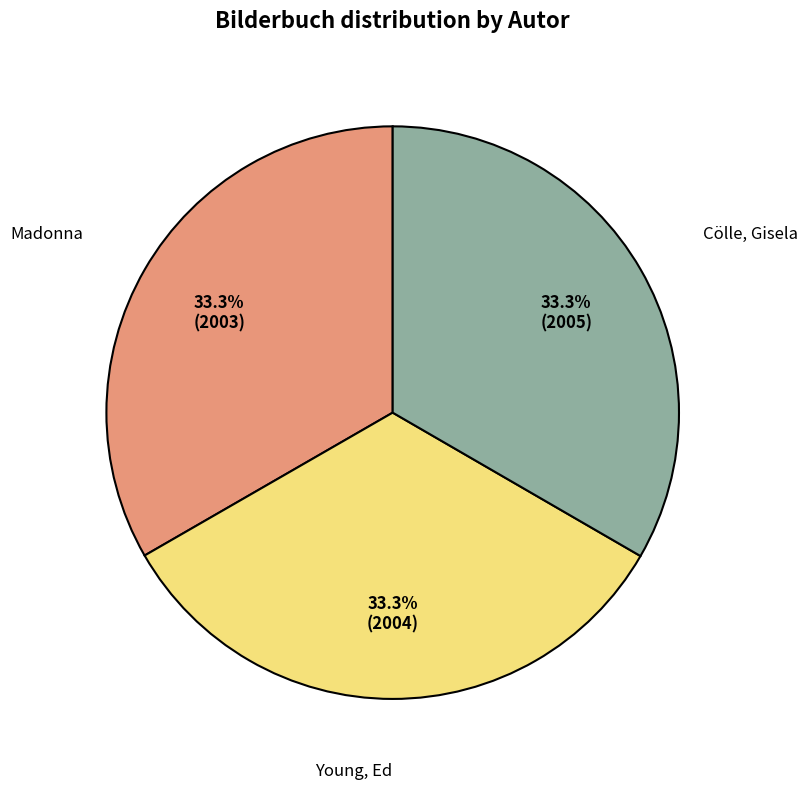

How many segments does this pie chart have?

3